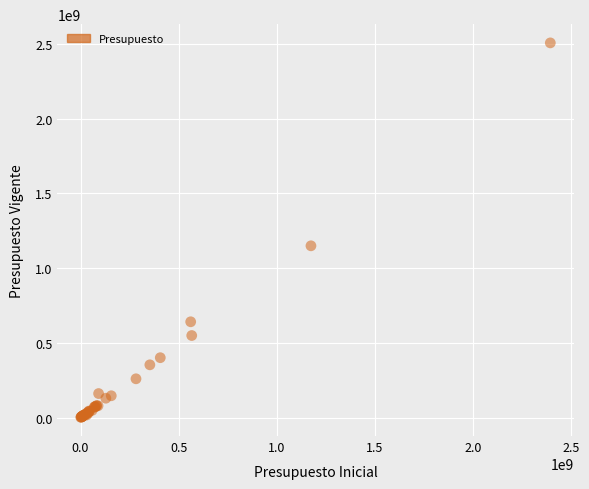

What Y value in the scatter plot is closest to 1254723485?

1149531943